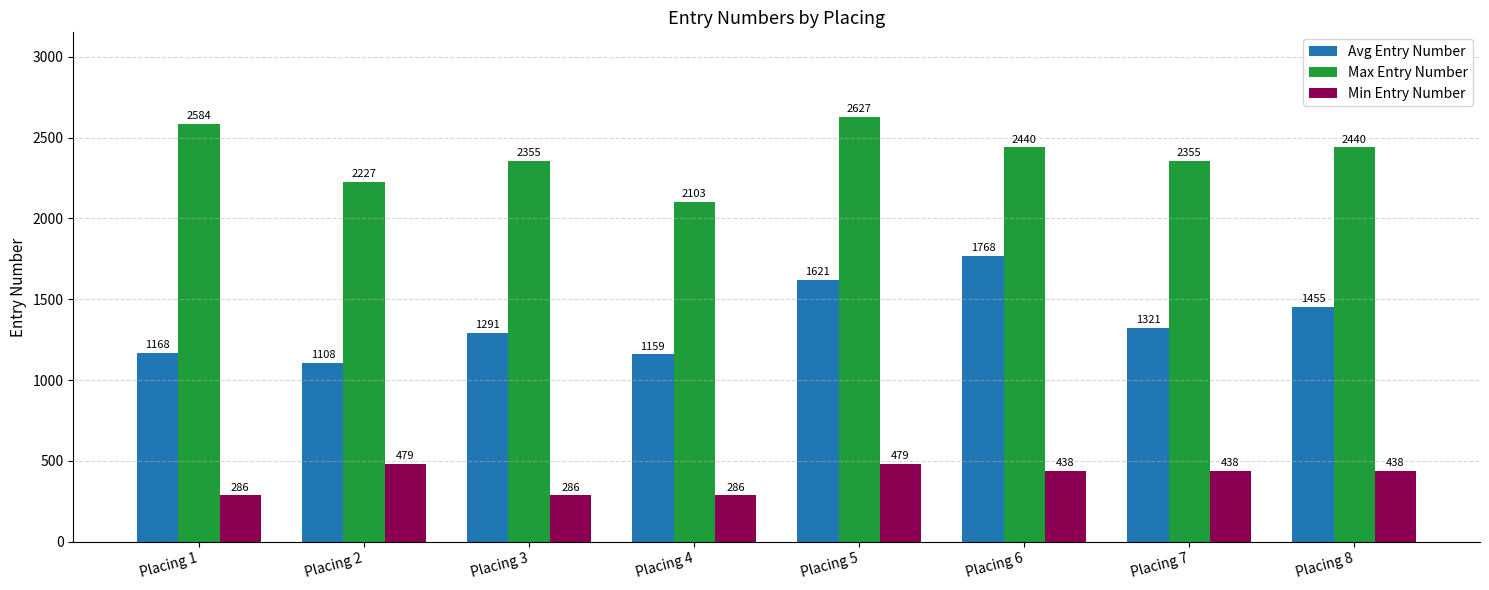

At which category does the chart reach its peak across all series?

Placing 5